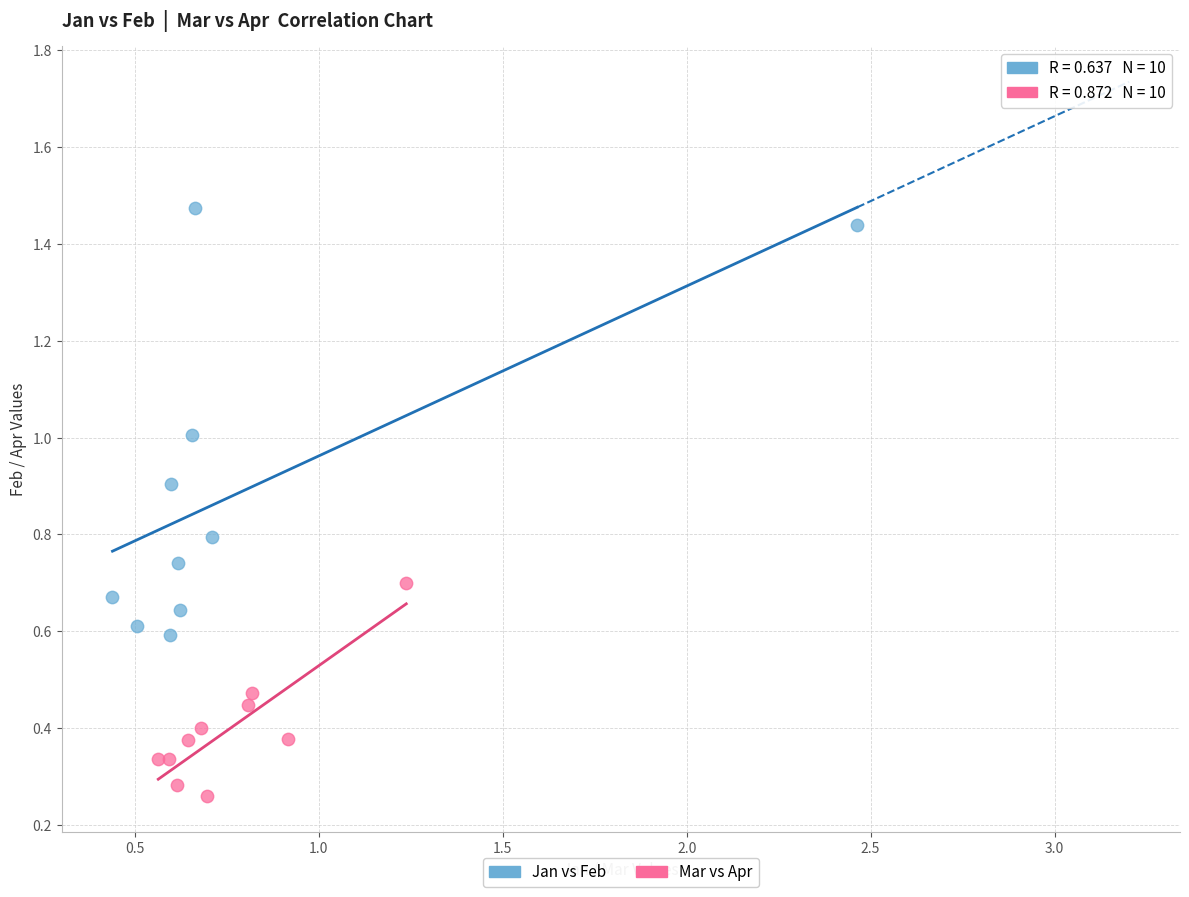

Which series reaches the minimum Y coordinate?

Mar vs Apr